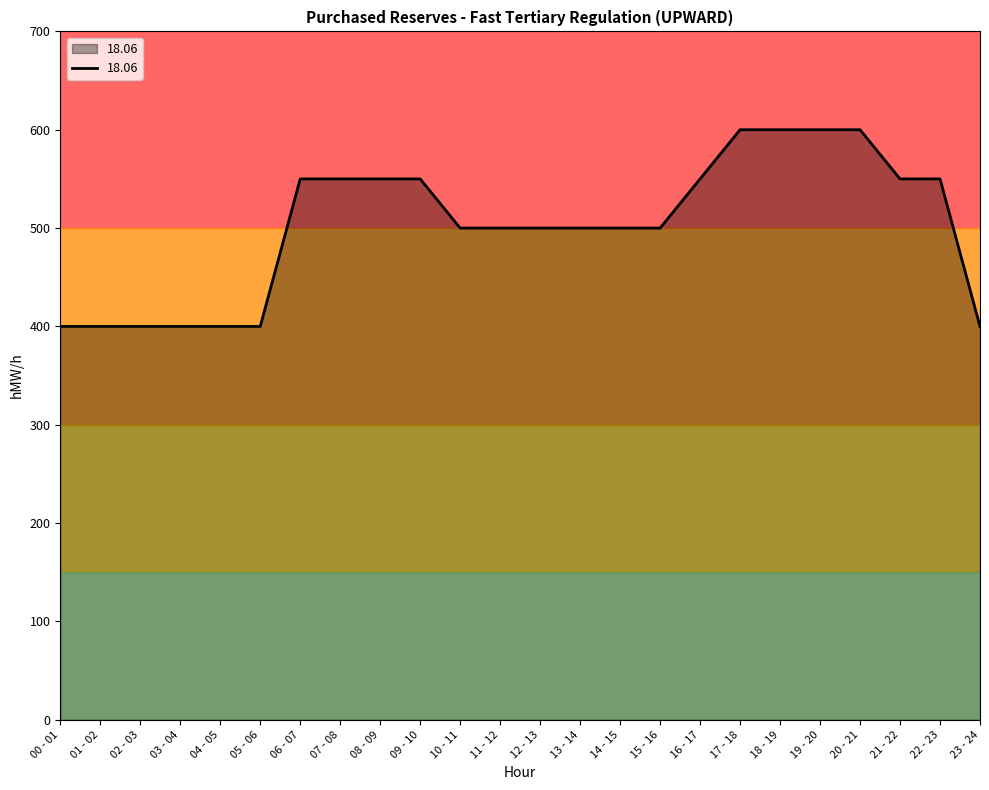

Reading left to right, transcribe all the data shown in this chart.

00 - 01=400	01 - 02=400	02 - 03=400	03 - 04=400	04 - 05=400	05 - 06=400	06 - 07=550	07 - 08=550	08 - 09=550	09 - 10=550	10 - 11=500	11 - 12=500	12 - 13=500	13 - 14=500	14 - 15=500	15 - 16=500	16 - 17=550	17 - 18=600	18 - 19=600	19 - 20=600	20 - 21=600	21 - 22=550	22 - 23=550	23 - 24=400